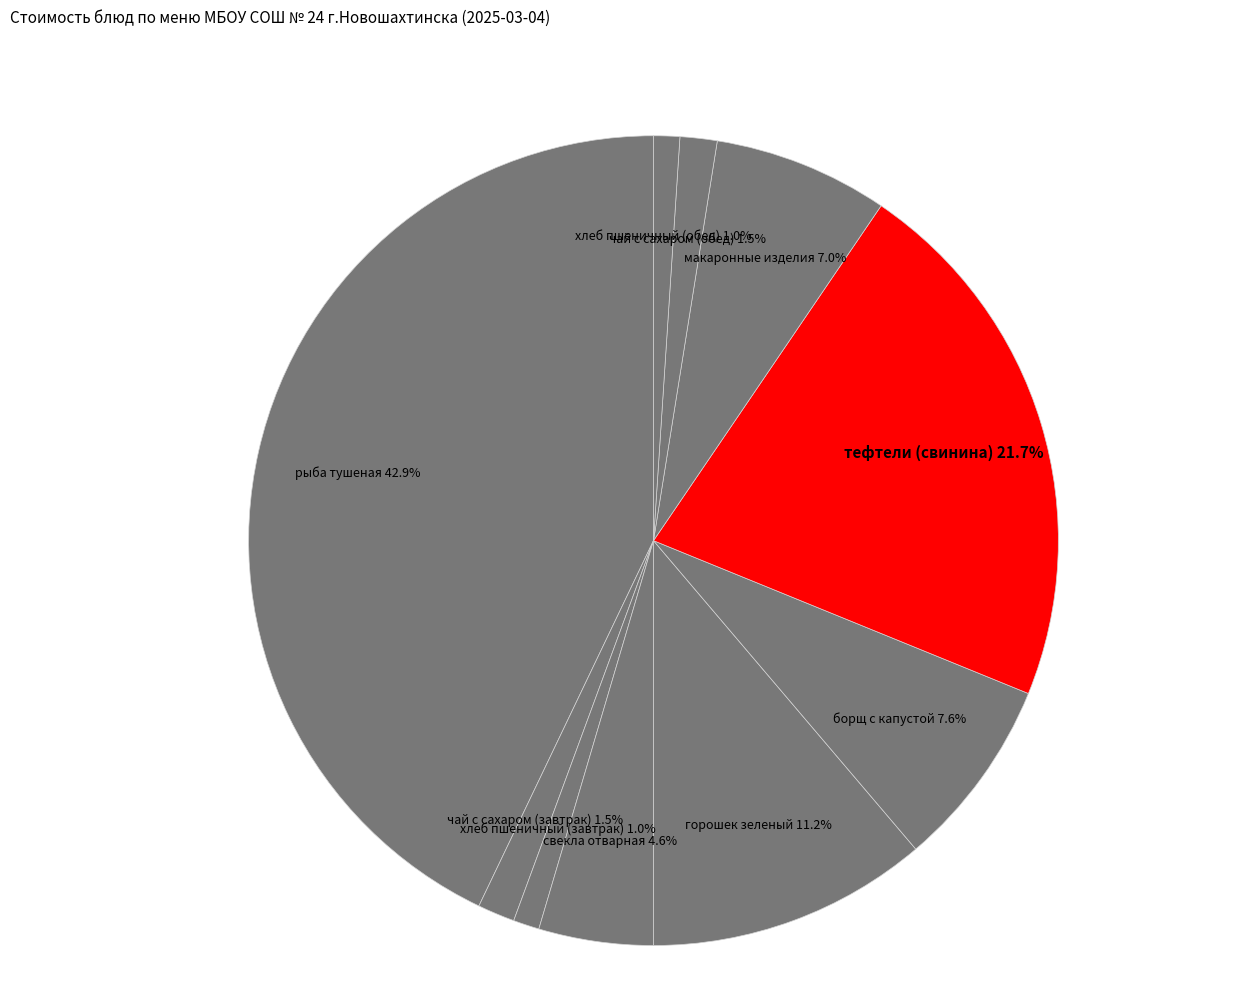

Which has a higher value, свекла отварная or хлеб пшеничный (завтрак)?

свекла отварная